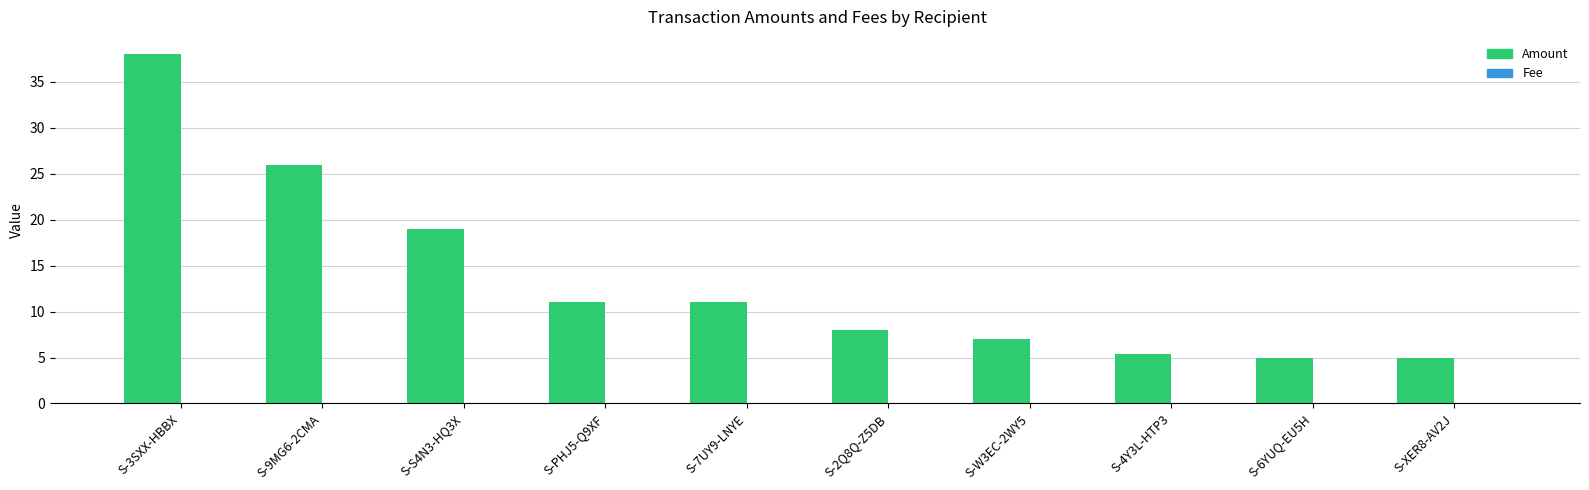

How many distinct data groups are displayed?

2